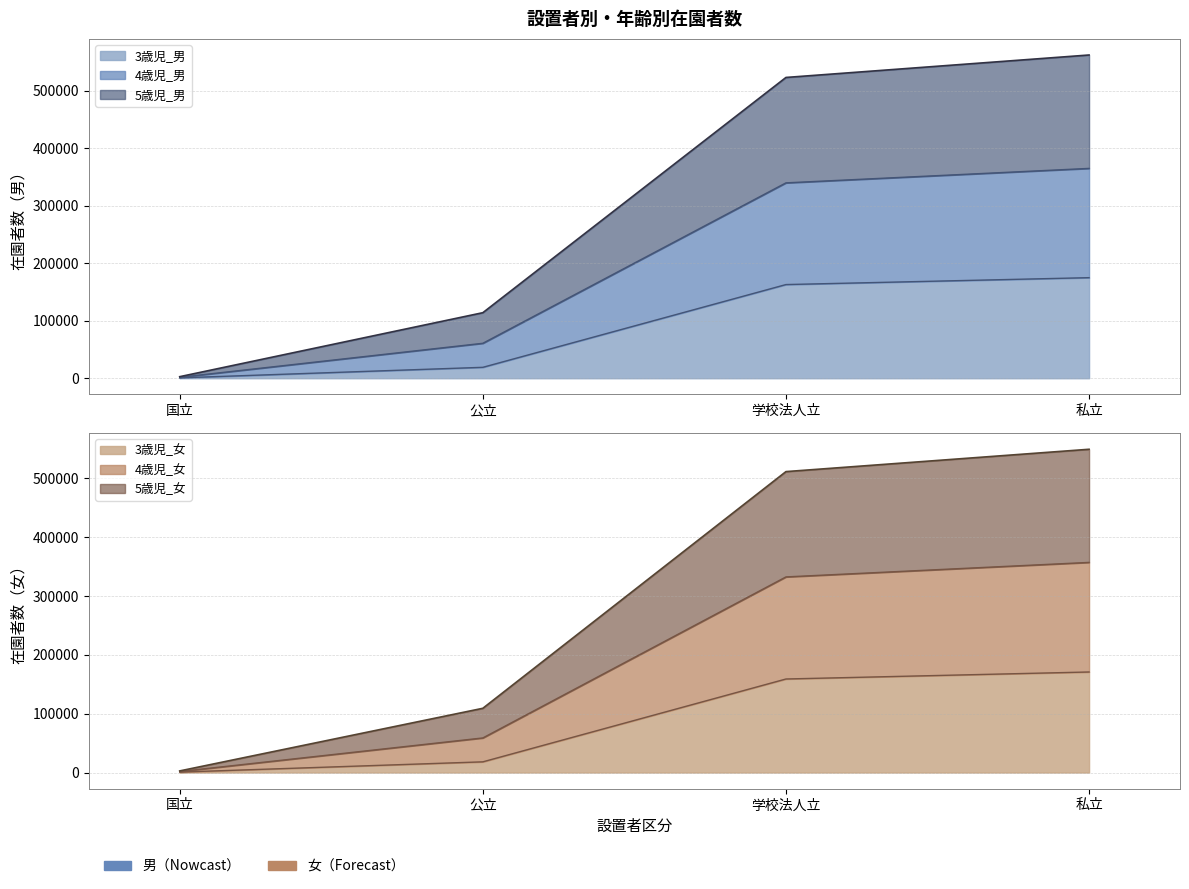

How many lines are shown in the chart?

6